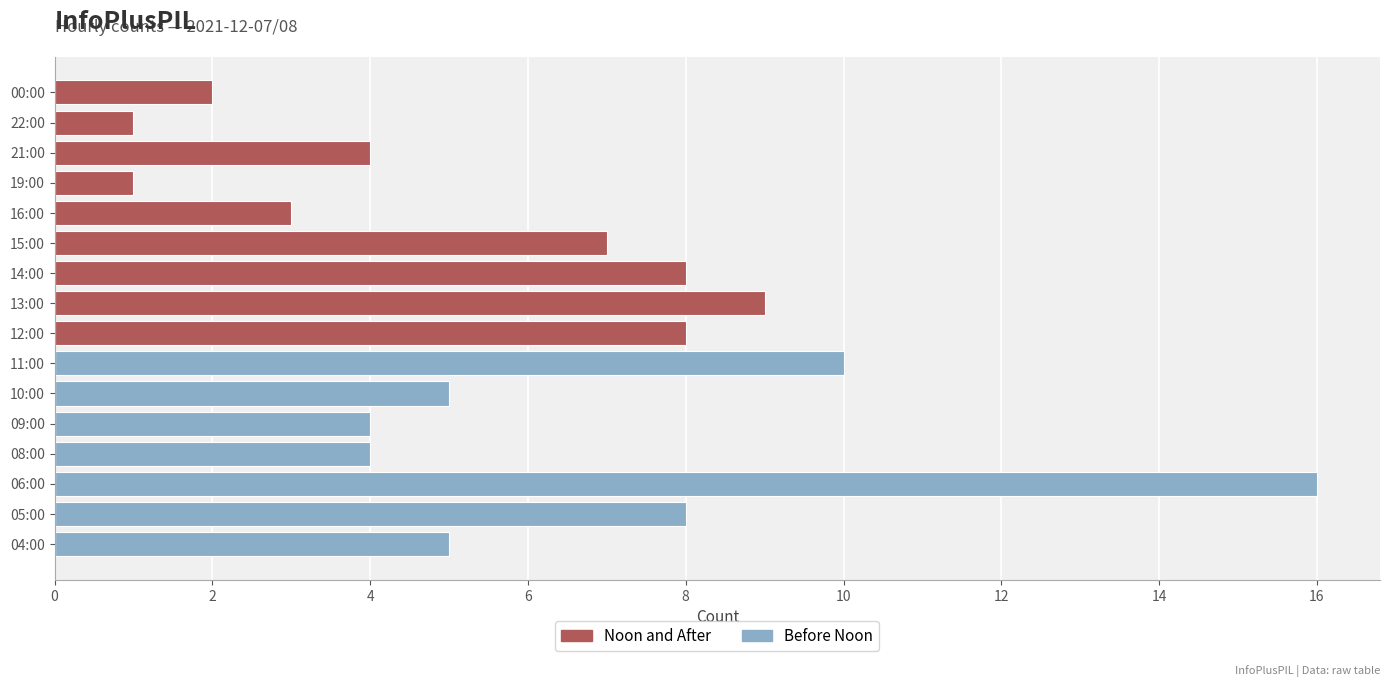

Count the number of categories in the chart.

16